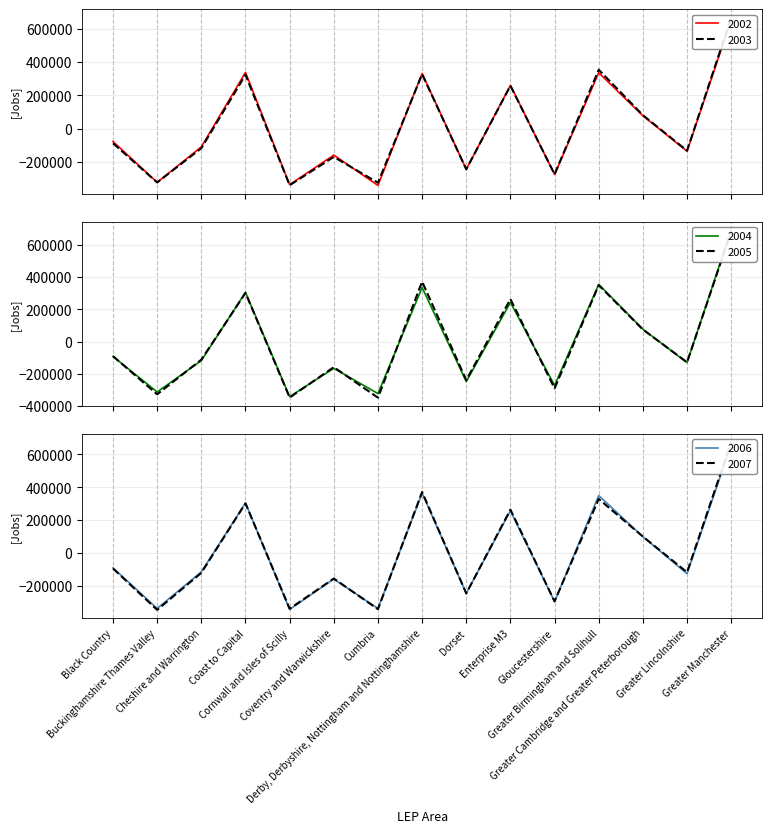

Between Buckinghamshire Thames Valley and Coast to Capital, which series saw the biggest shift?

2002